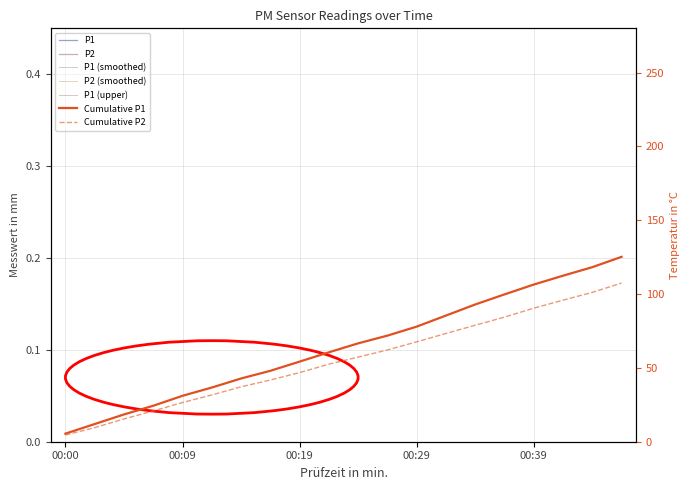

Is it true that P2 equals 9.6 at 00:39?

False